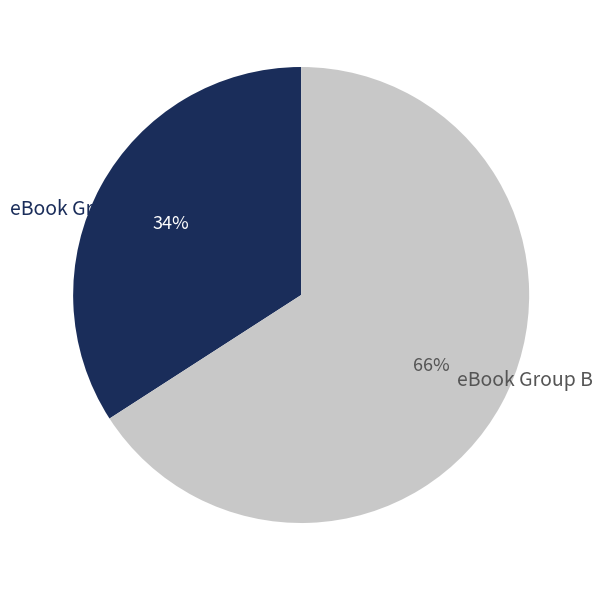

Which category has the smallest portion of the pie?

eBook Group A